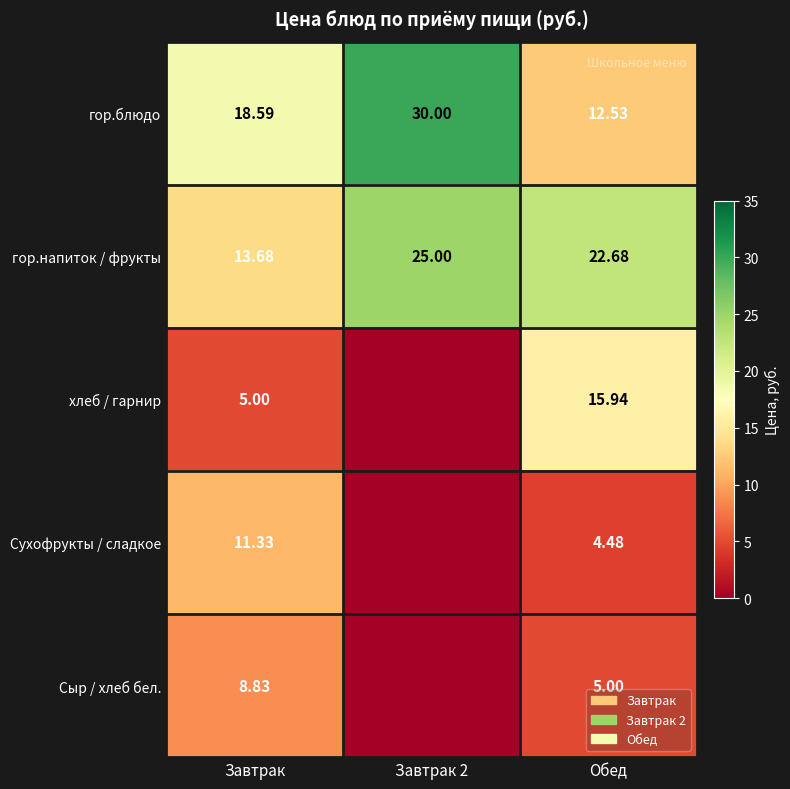

At Завтрак, list the series in order from largest to smallest.

гор.блюдо, гор.напиток / фрукты, Сухофрукты / сладкое, Сыр / хлеб бел., хлеб / гарнир